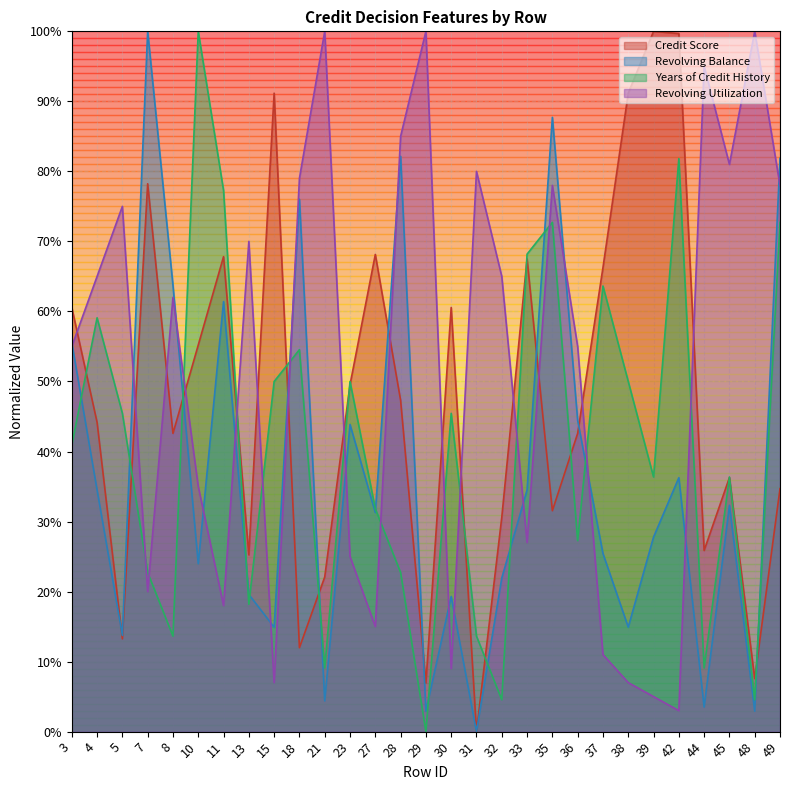

What is the value of the Years of Credit History point at the 27th from the left?

0.4